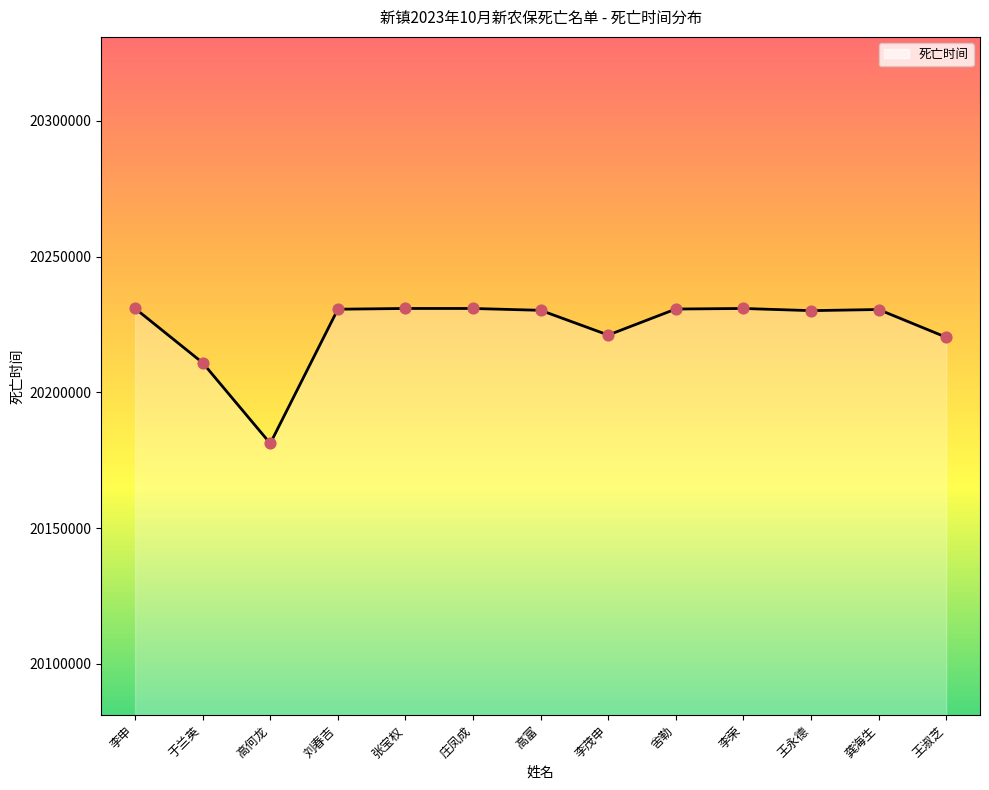

What is the change in value from 刘春吉 to 龚海生?

-106